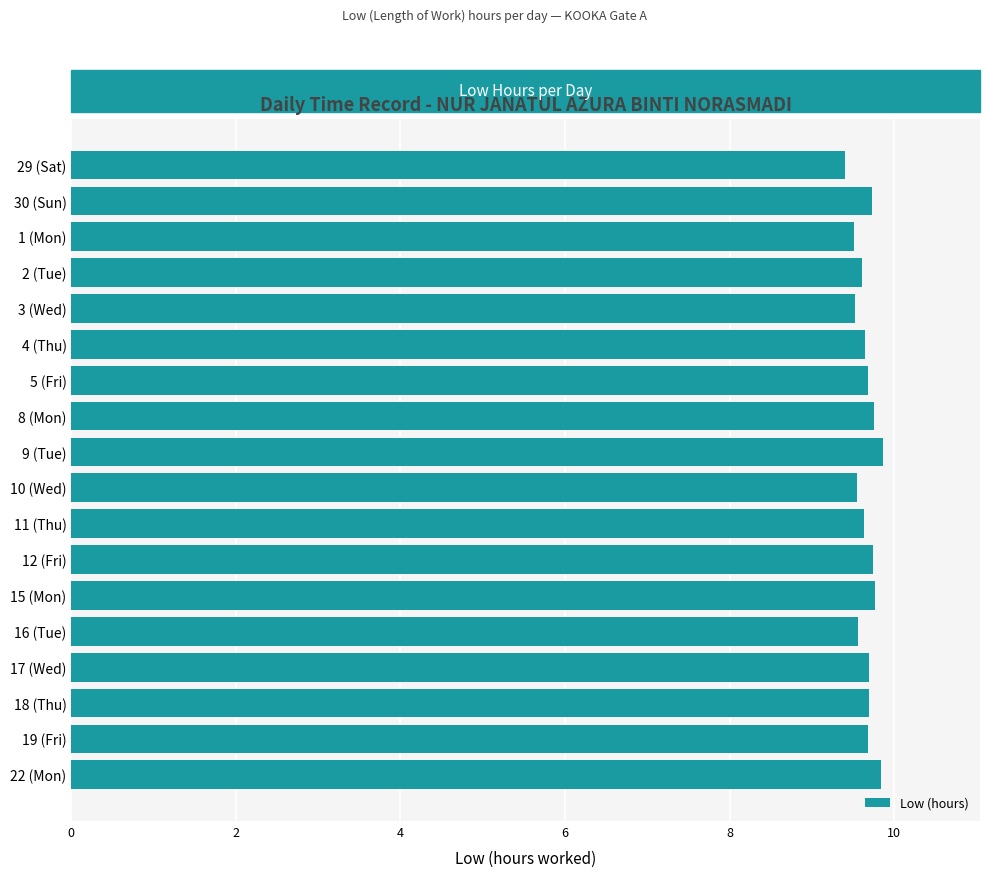

The chart shows a value of 9.7 at 30 (Sun). True or false?

True